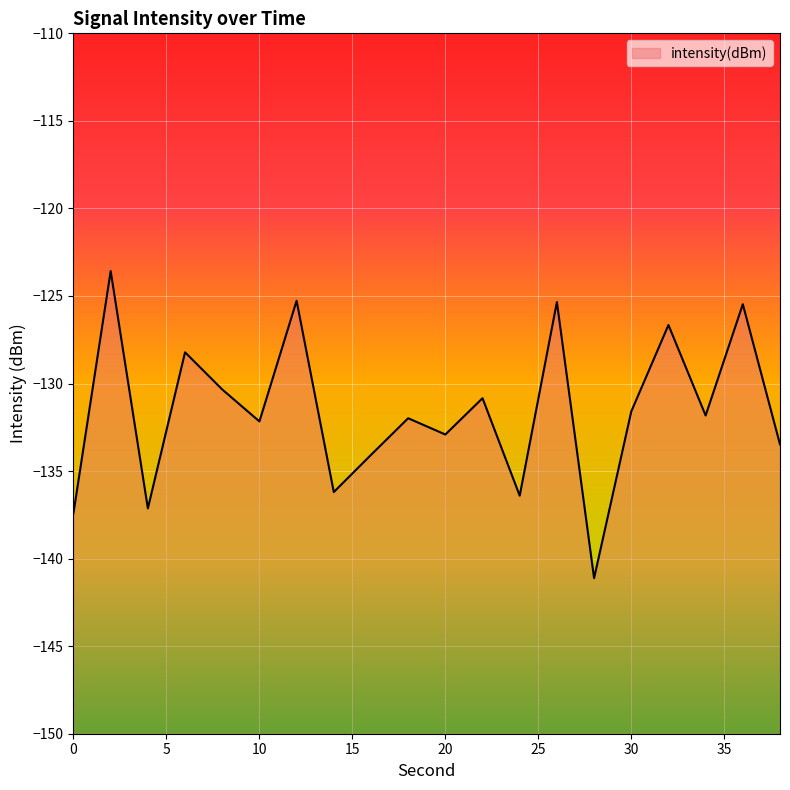

Rank the categories by value from lowest to highest.

28, 0, 4, 24, 14, 16, 38, 20, 10, 18, 34, 30, 22, 8, 6, 32, 36, 26, 12, 2